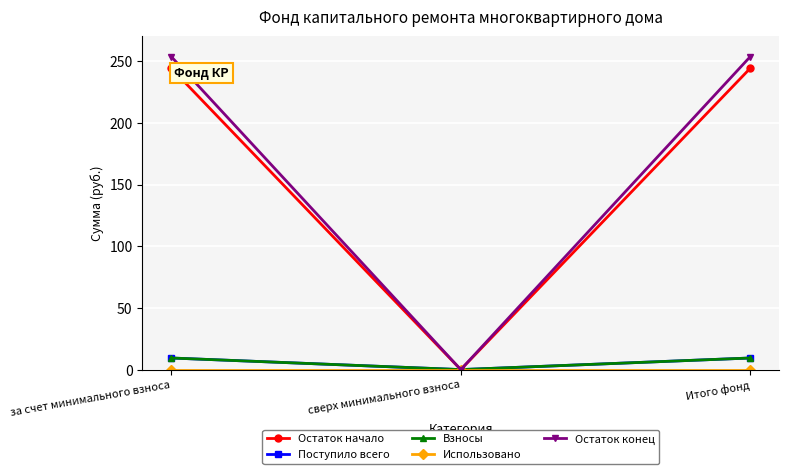

Does the chart have visible grid lines?

Yes